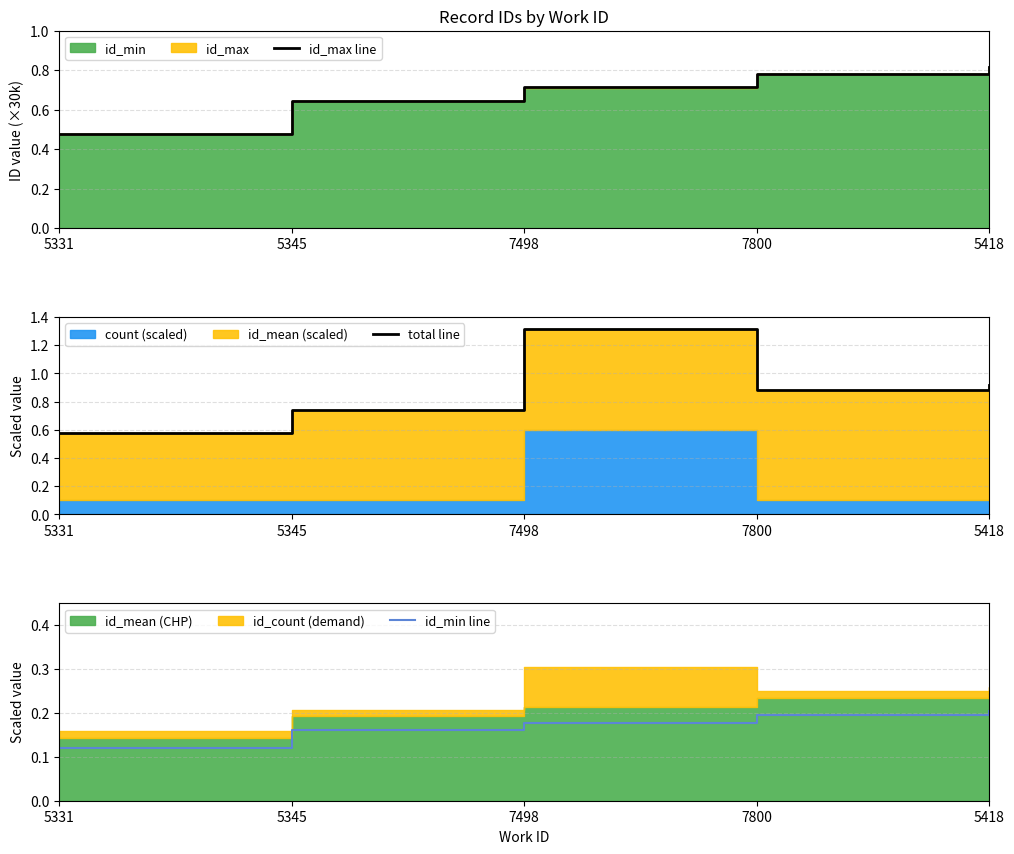

Does the chart display data point markers on the line(s)?

No